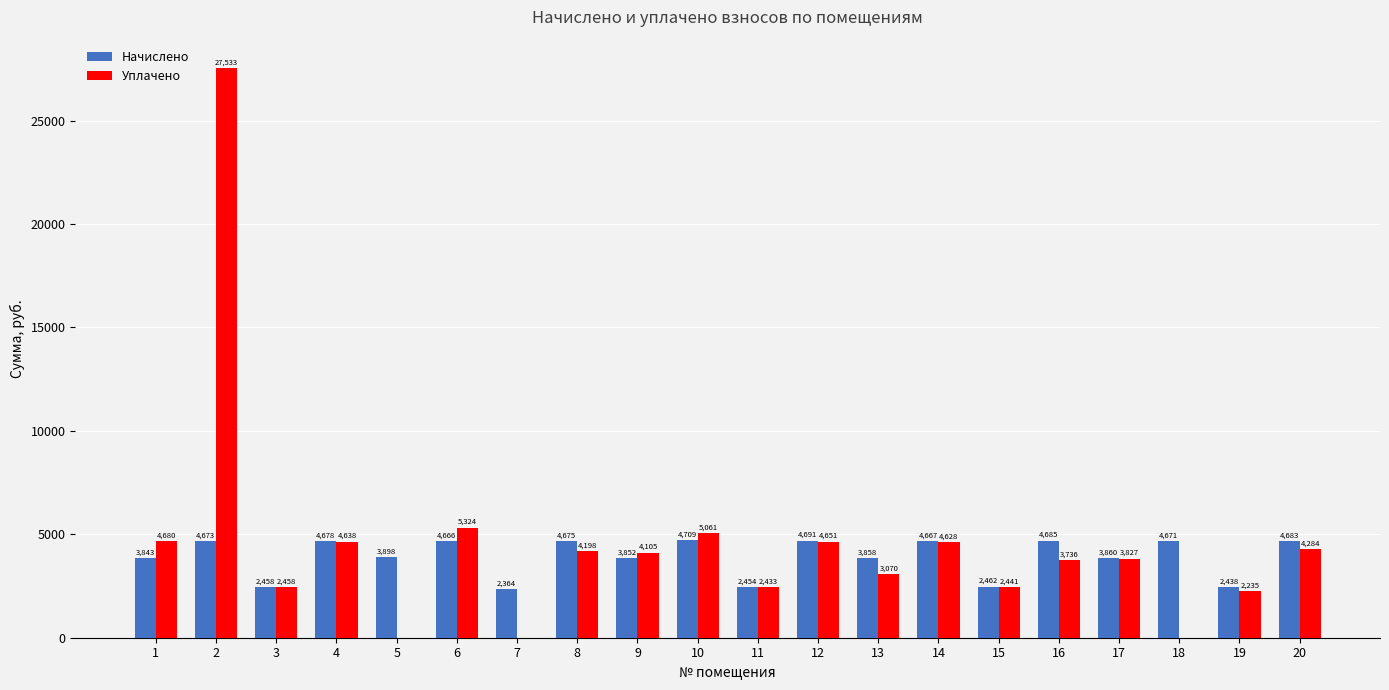

Which series has the widest spread of values?

Уплачено